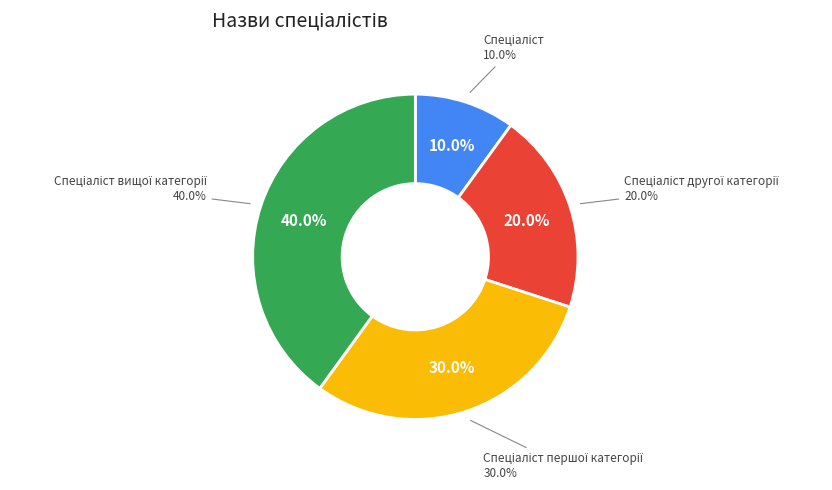

To the nearest percent, what portion does Спеціаліст першої категорії represent?

30%